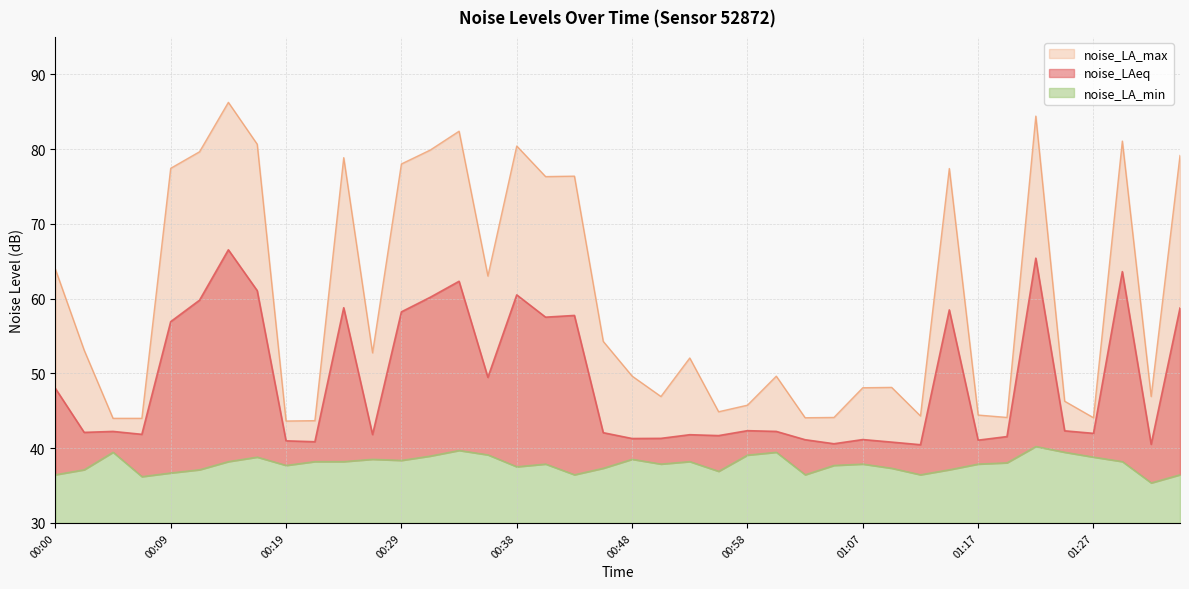

Which series changed the most between 01:17 and 01:27?

noise_LA_min